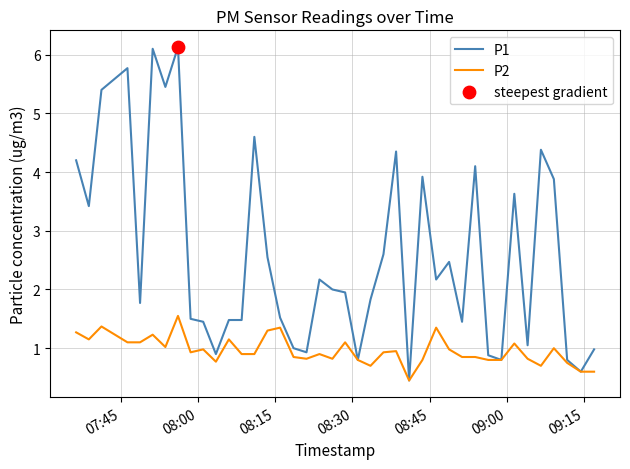

Which series has the largest total across all categories?

P1